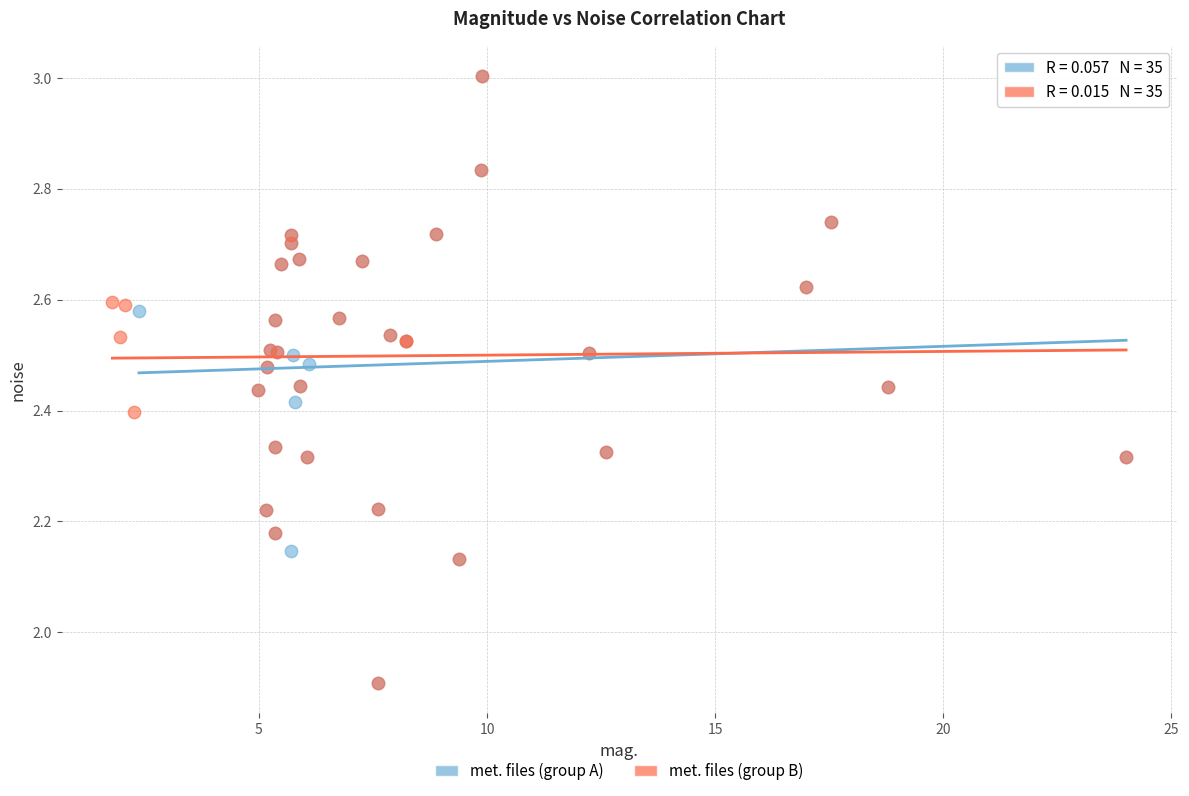

What are all the series names shown in the legend?

met. files (group A), met. files (group B)